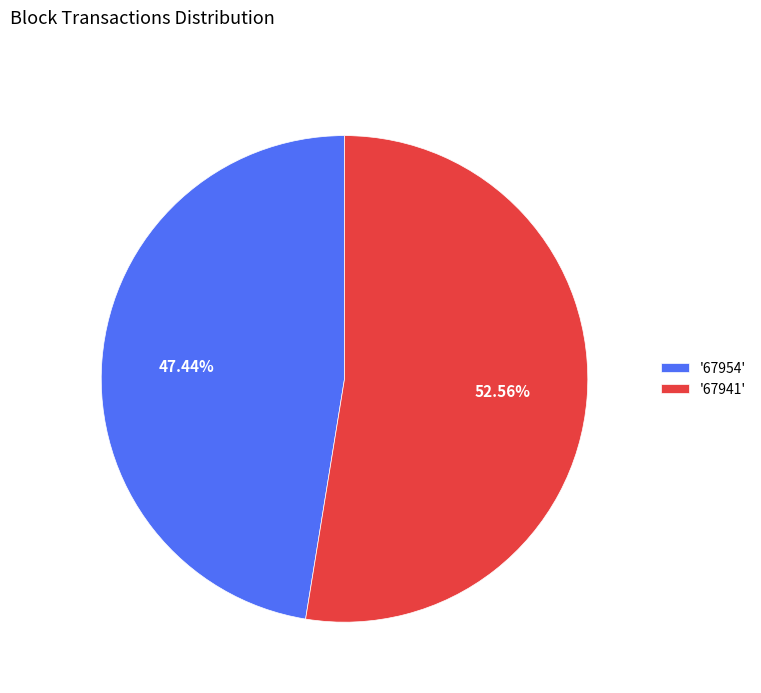

Do '67954' and '67941' together represent more than half of the pie?

Yes